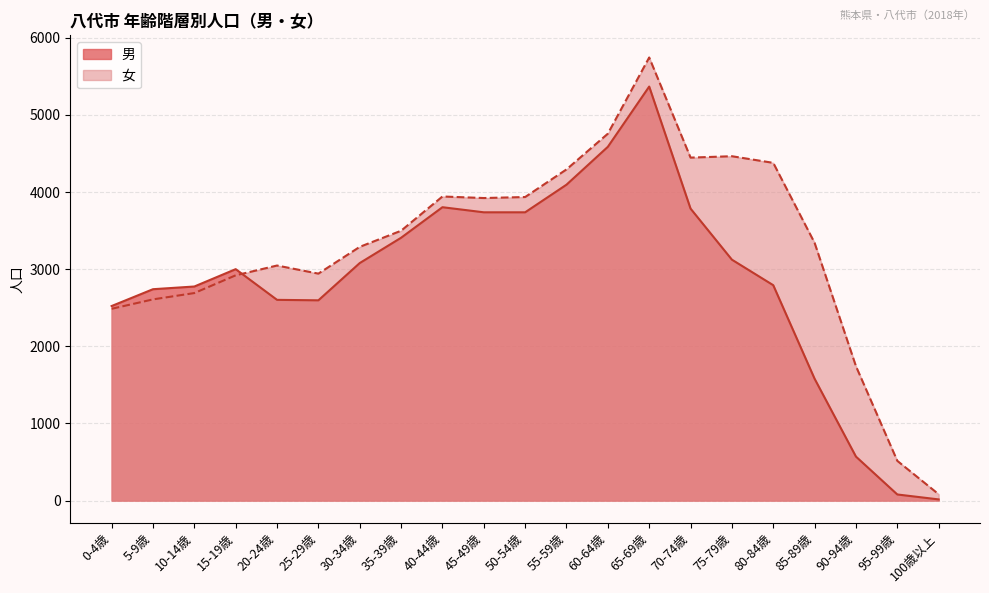

In 女, how many points are lower than both neighbors (excluding endpoints)?

3